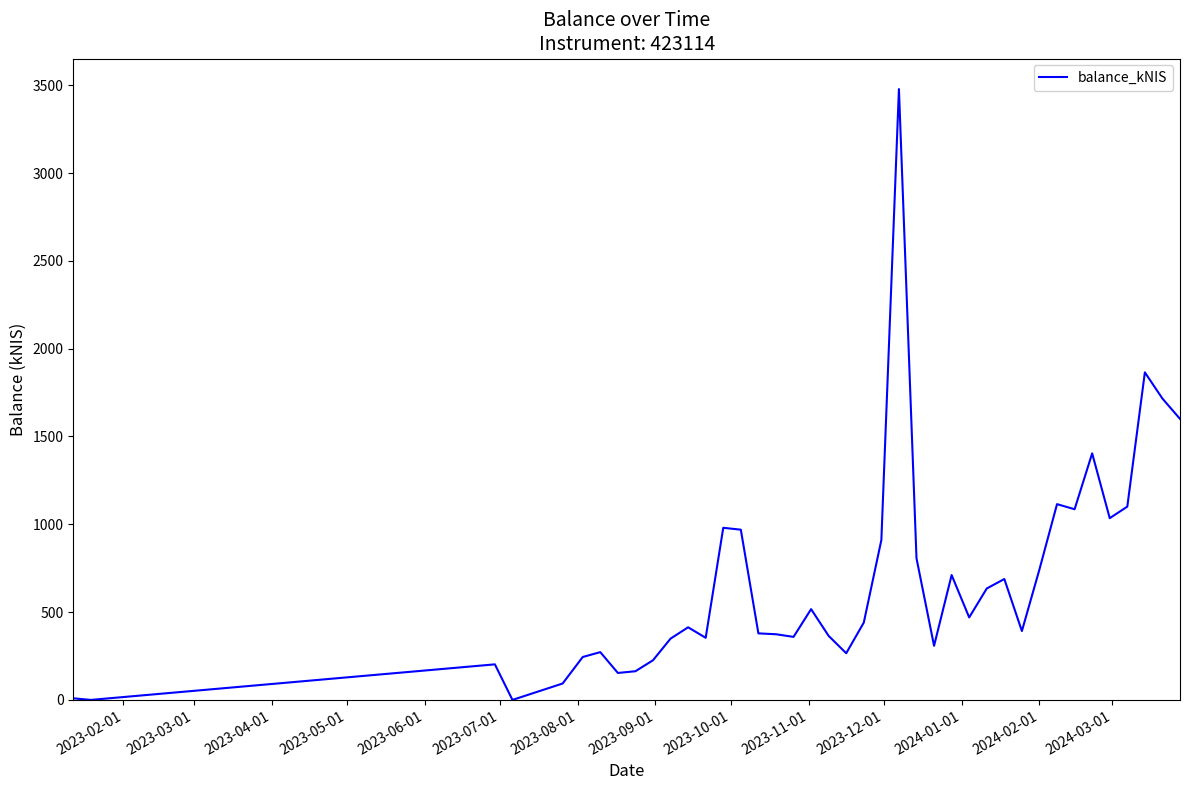

What is the maximum value shown in the chart?

3478.2